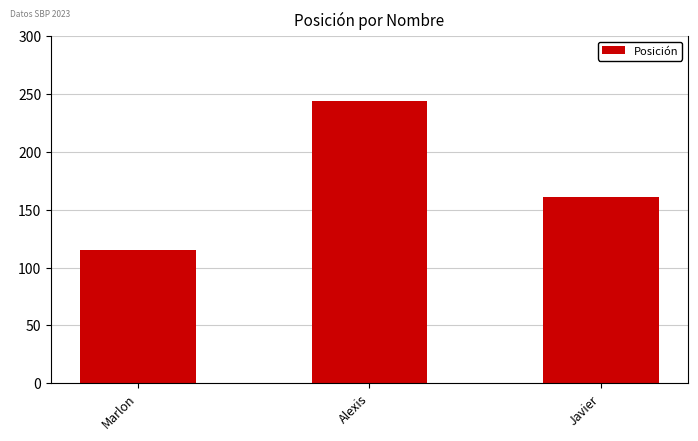

Reading right to left, extract all data points from this chart.

Javier=161	Alexis=244	Marlon=115